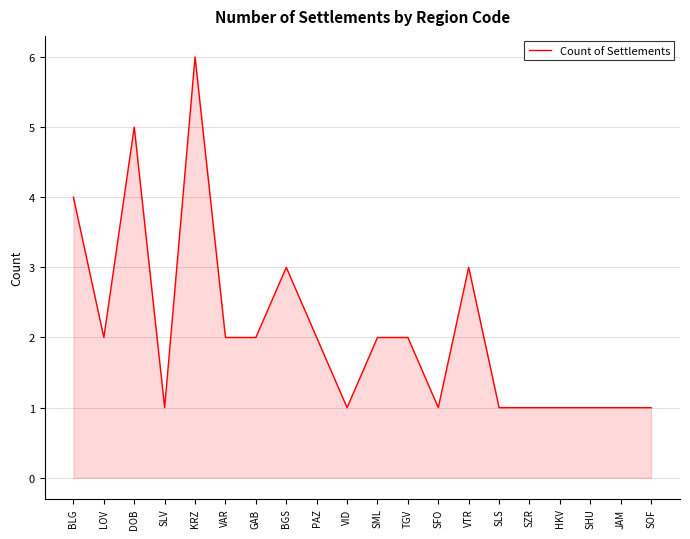

Is it true that the value at TGV is 2?

True